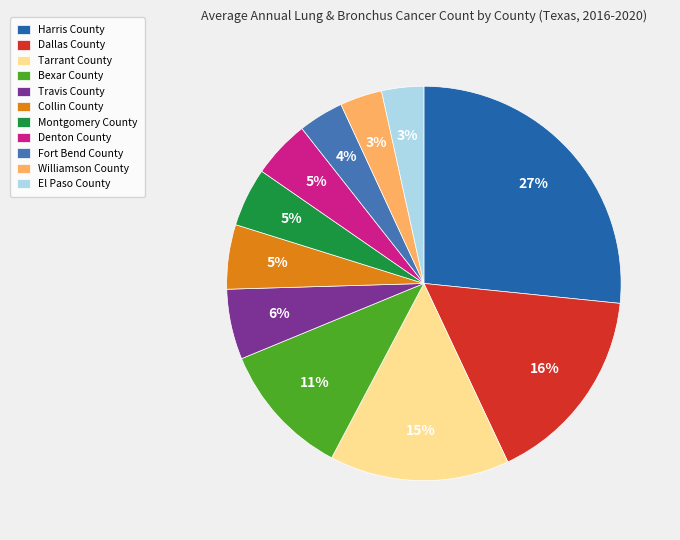

True or false: Travis County accounts for 1% of the total.

False